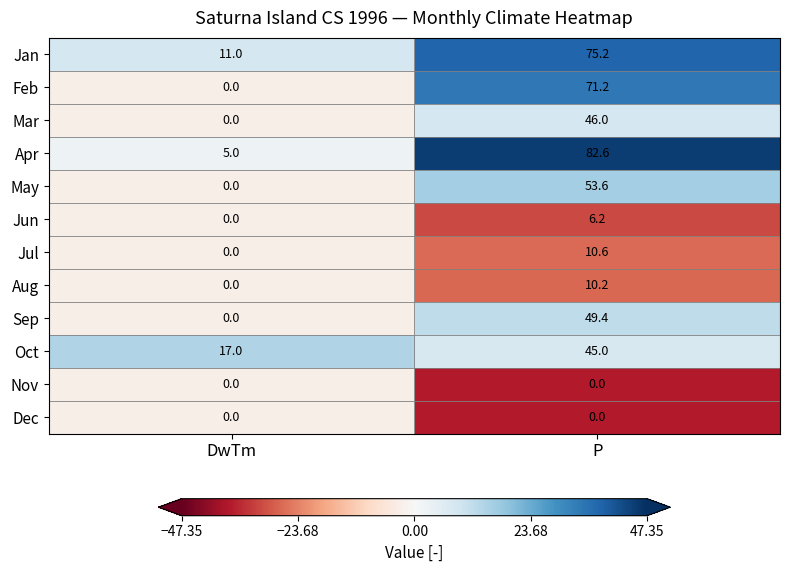

Which category has the highest value in the Mar series?

P